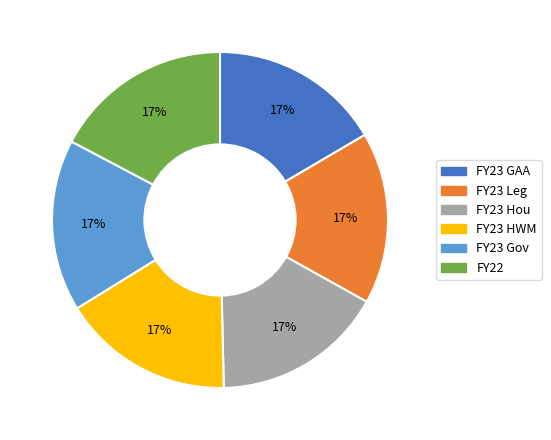

How many segments does this pie chart have?

6